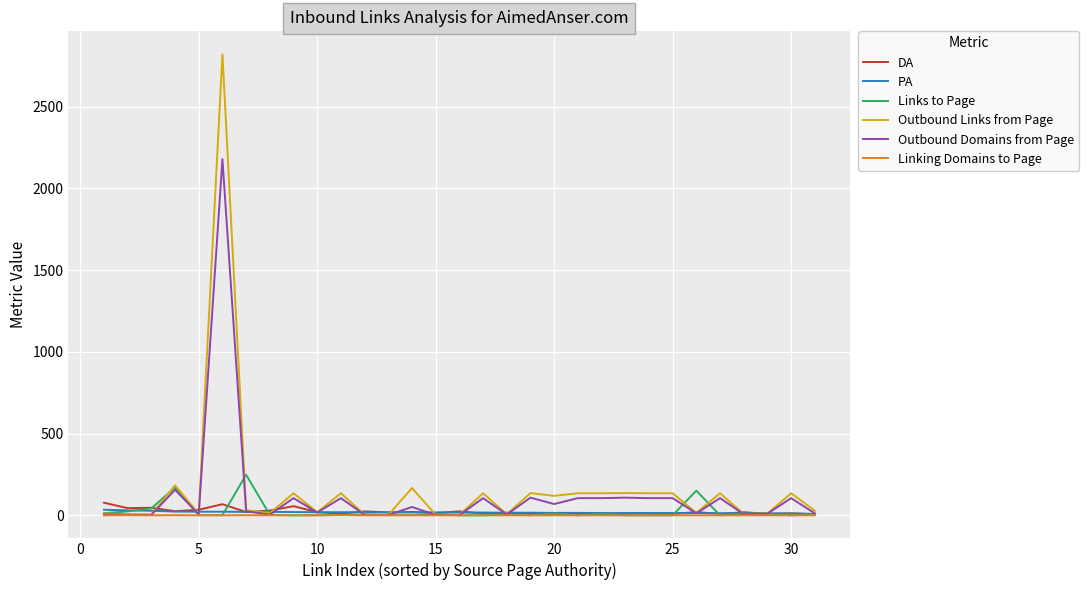

What is the greatest value displayed?

2819